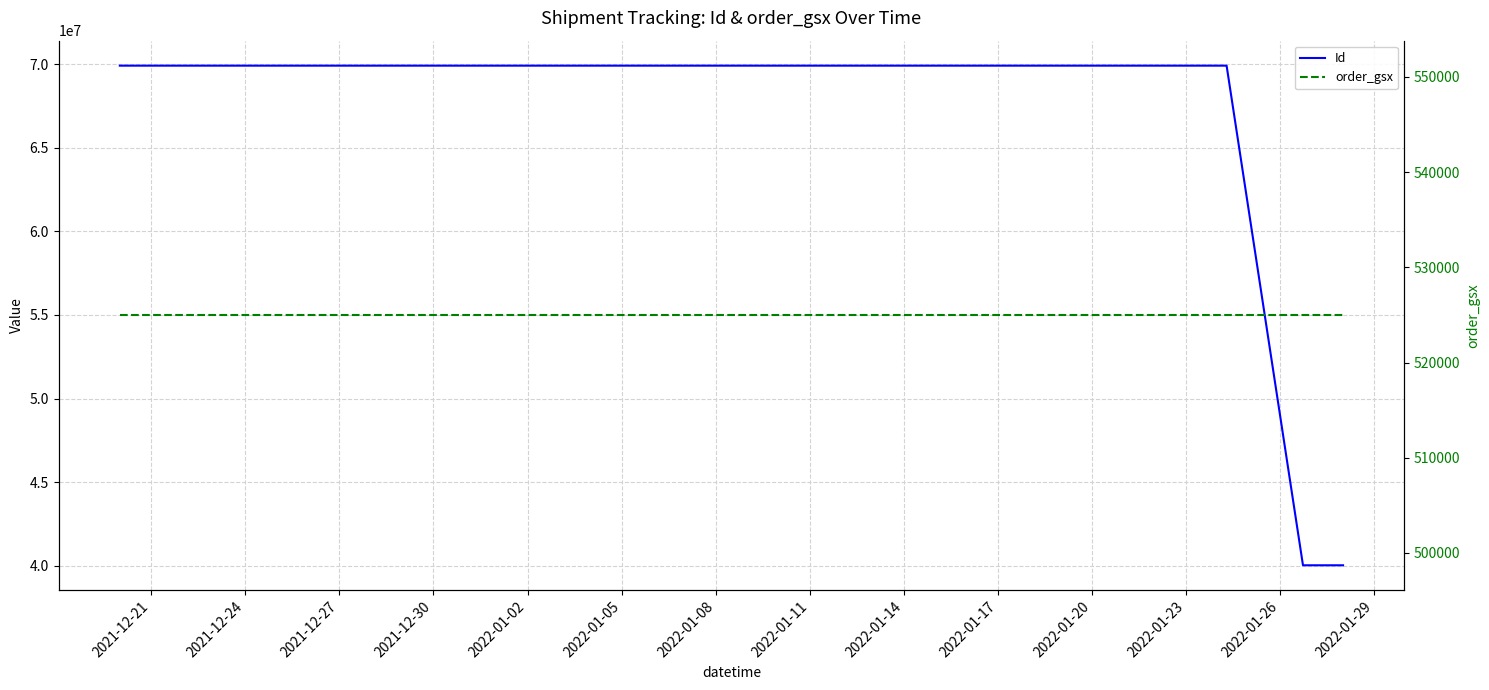

What is the value of the Id point at the 12th from the left?

40036249